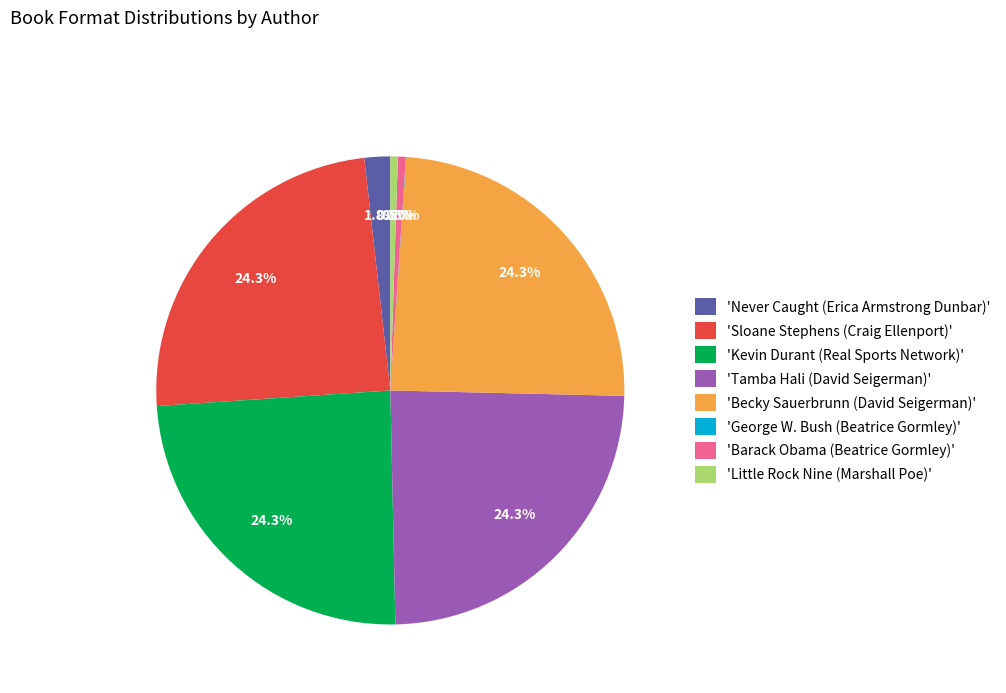

What is the ratio of the value at 'Becky Sauerbrunn (David Seigerman)' to the value at 'Tamba Hali (David Seigerman)'?

1.0